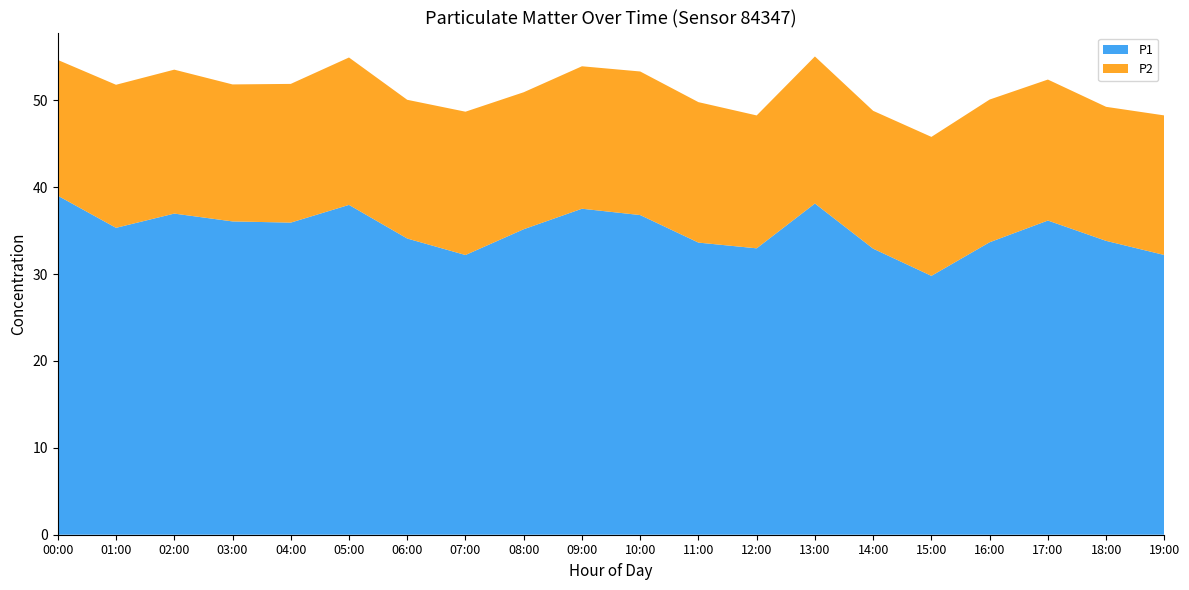

Reading right to left, extract all data points from this chart.

P1: 32.2	33.8	36.2	33.7	29.8	32.9	38.1	33.0	33.6	36.8	37.5	35.2	32.2	34.1	38.0	35.9	36.1	37.0	35.3	39.0
P2: 16.1	15.4	16.2	16.4	16.0	15.9	16.9	15.3	16.2	16.5	16.4	15.8	16.5	16.0	17.0	16.0	15.8	16.6	16.5	15.6